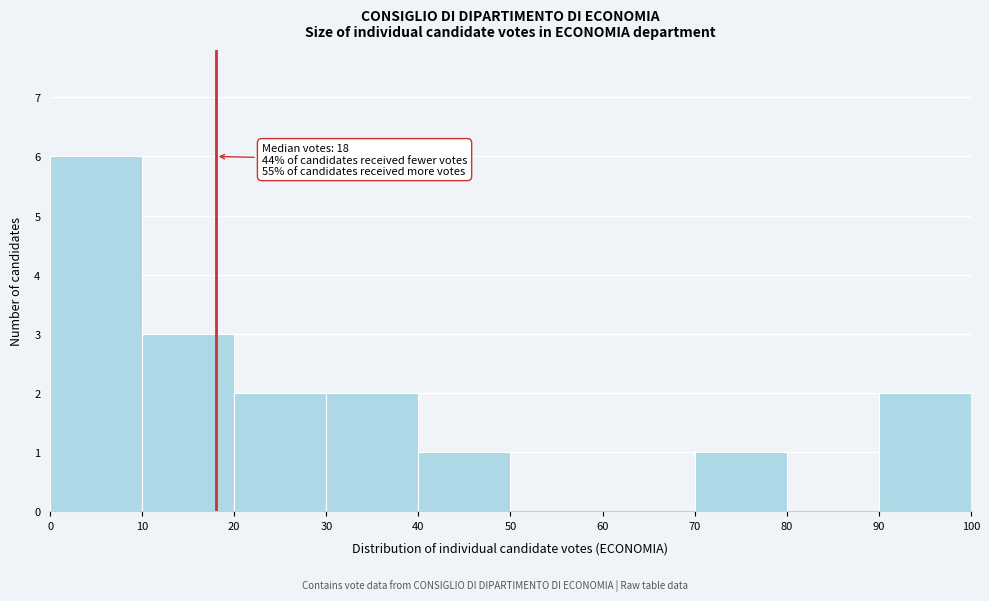

Over which range of the x-axis is the bar tallest?

0 to 10